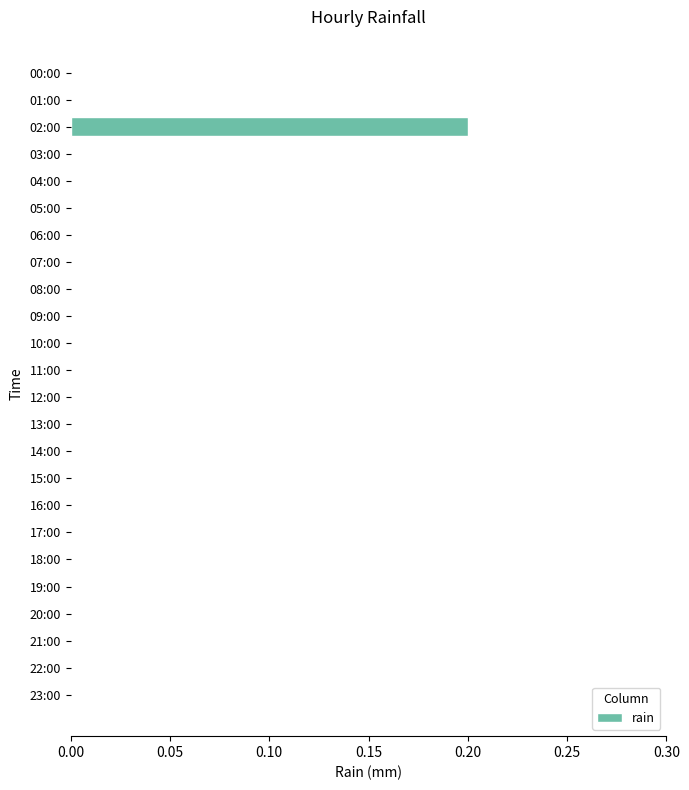

Between 21:00 and 02:00, which is larger?

02:00